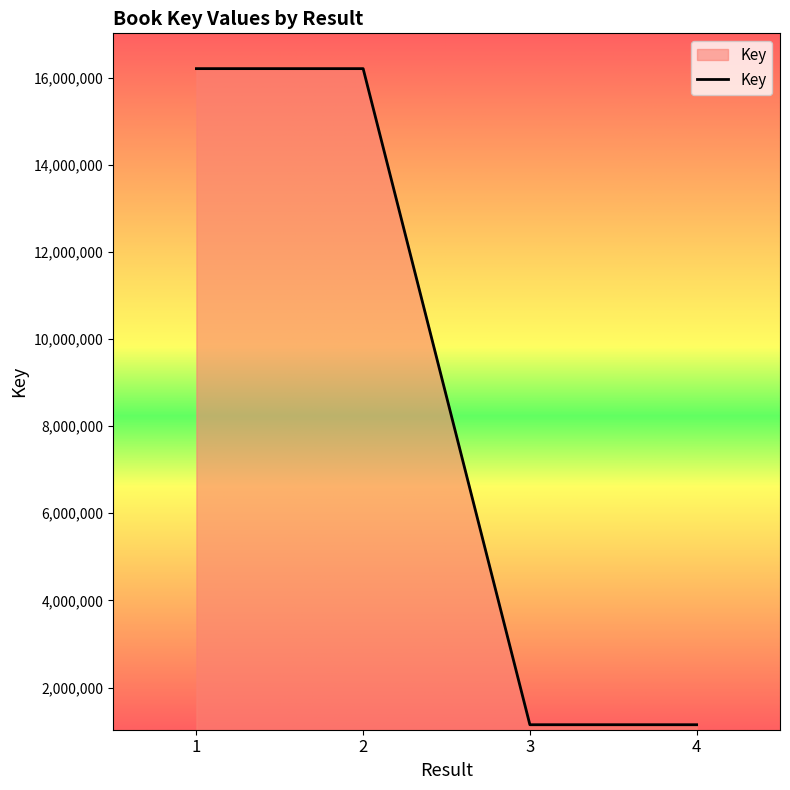

What is the smallest value displayed?

1145770